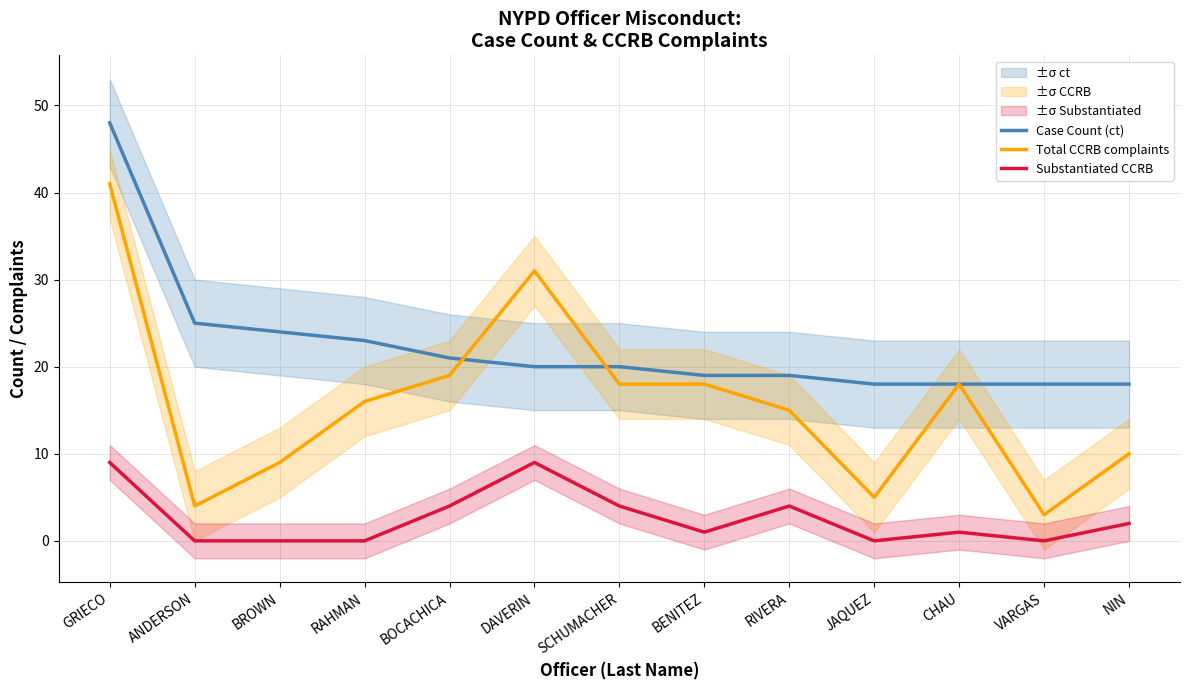

What is the label of the 2nd point from the left?

ANDERSON